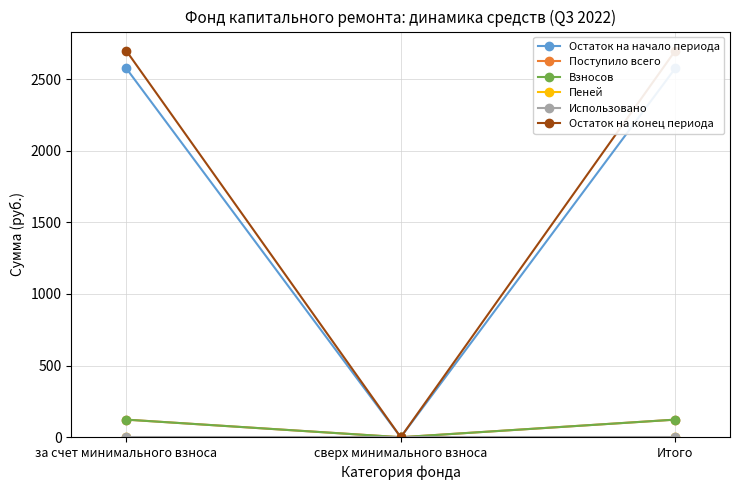

Reading left to right, what are all the values shown in this chart?

Остаток на начало периода: за счет минимального взноса=2573.9	сверх минимального взноса=0.0	Итого=2573.9
Поступило всего: за счет минимального взноса=122.8	сверх минимального взноса=0.0	Итого=122.8
Взносов: за счет минимального взноса=122.7	сверх минимального взноса=0.0	Итого=122.7
Пеней: за счет минимального взноса=0.1	сверх минимального взноса=0.0	Итого=0.1
Использовано: за счет минимального взноса=0.0	сверх минимального взноса=0.0	Итого=0.0
Остаток на конец периода: за счет минимального взноса=2696.7	сверх минимального взноса=0.0	Итого=2696.7